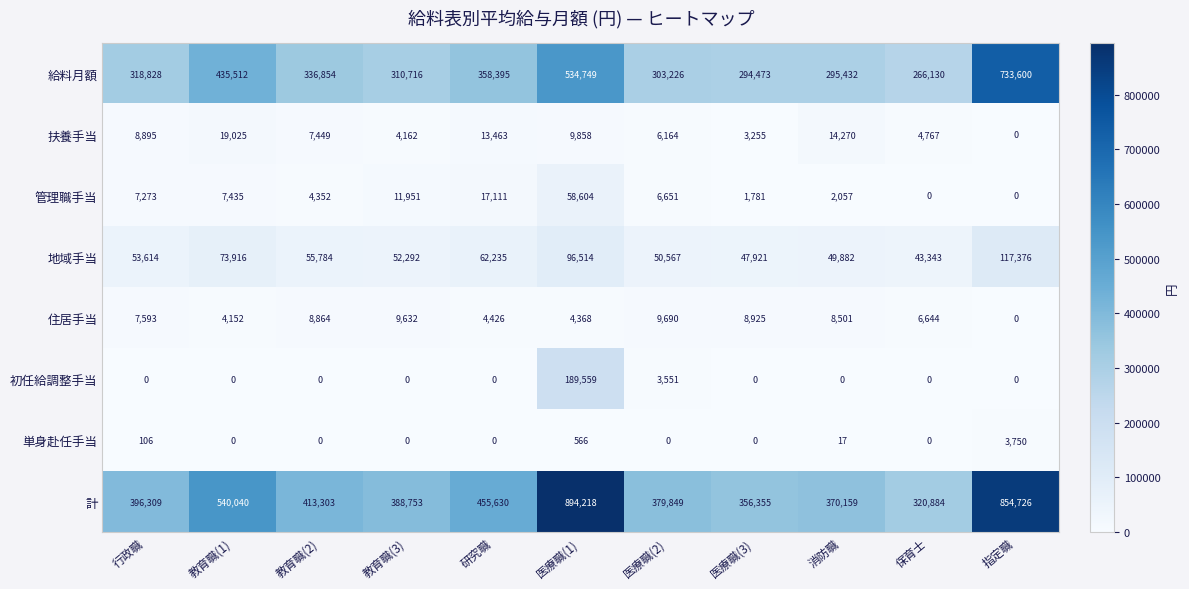

How many data points does each series have?

11